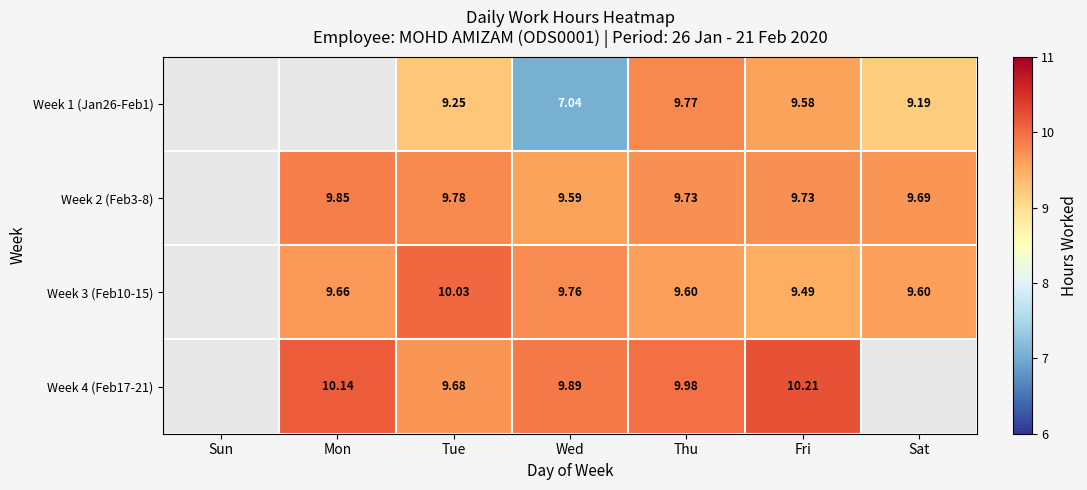

Is the value of Week 4 (Feb17-21) at Tue greater than the value of Week 2 (Feb3-8) at Tue?

No